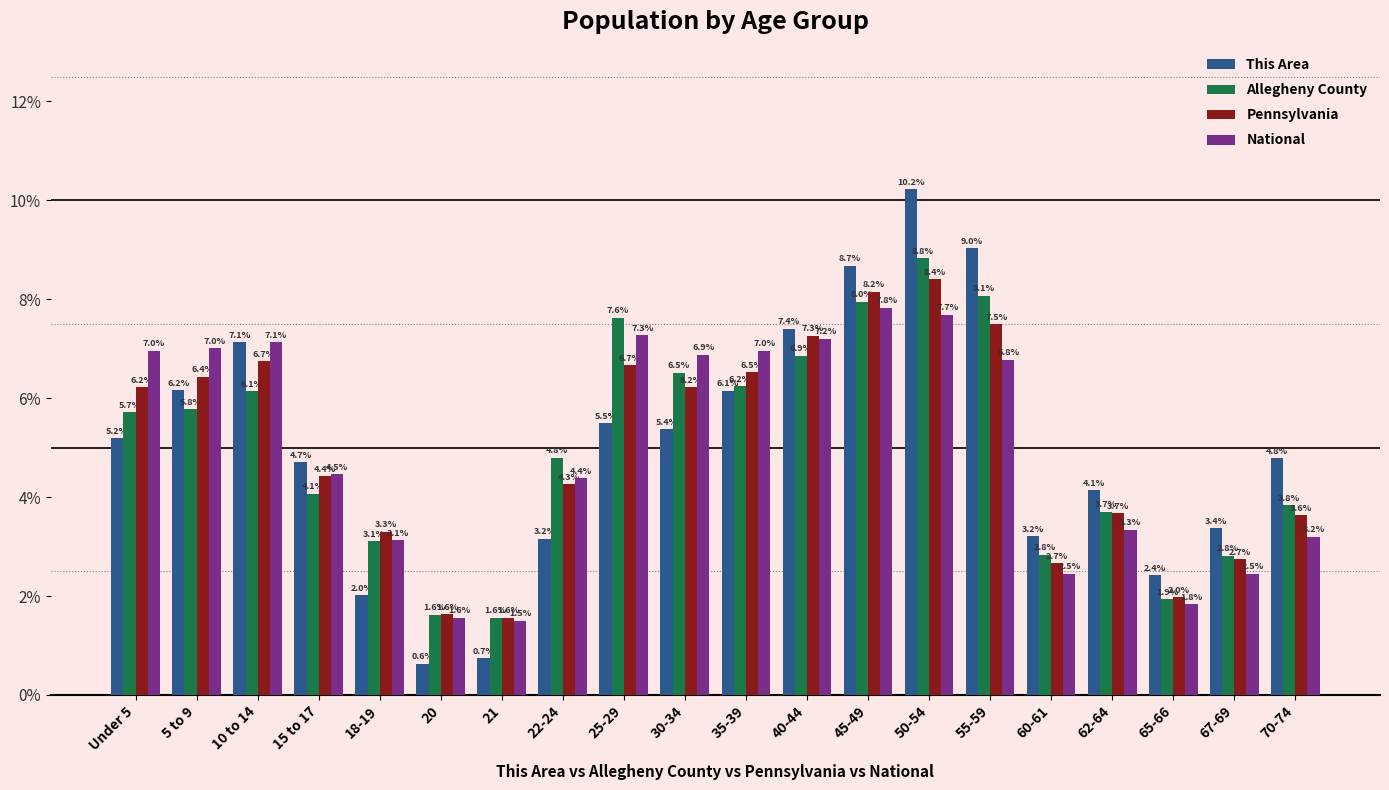

Is it true that Pennsylvania equals 7.3 at 15 to 17?

False